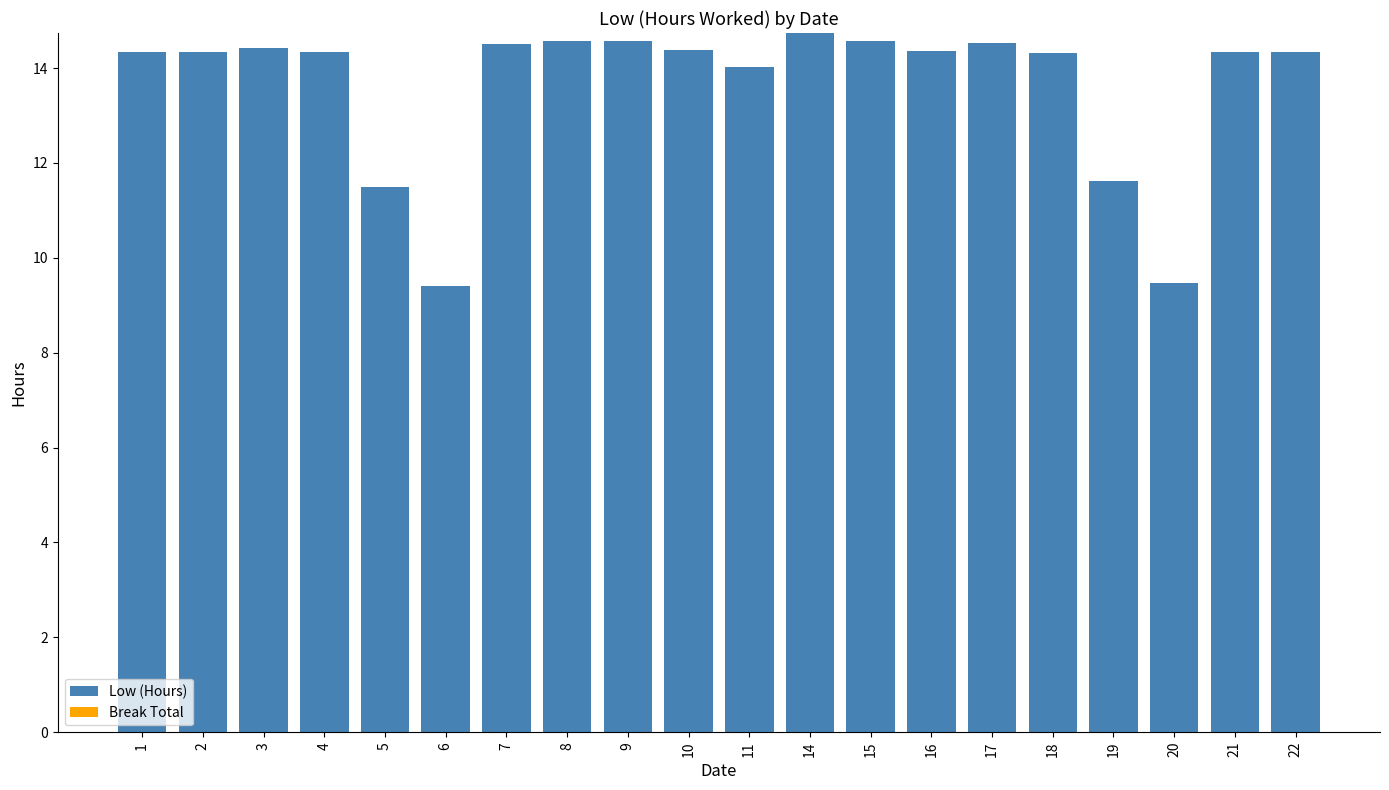

What is the ratio of the value at 10 to the value at 7?

1.0